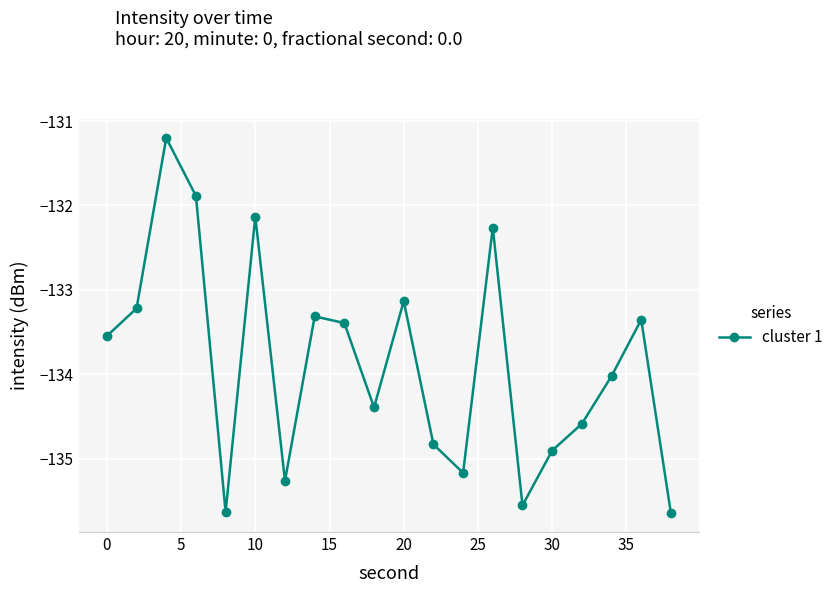

What is the sum of all values?

-2677.5